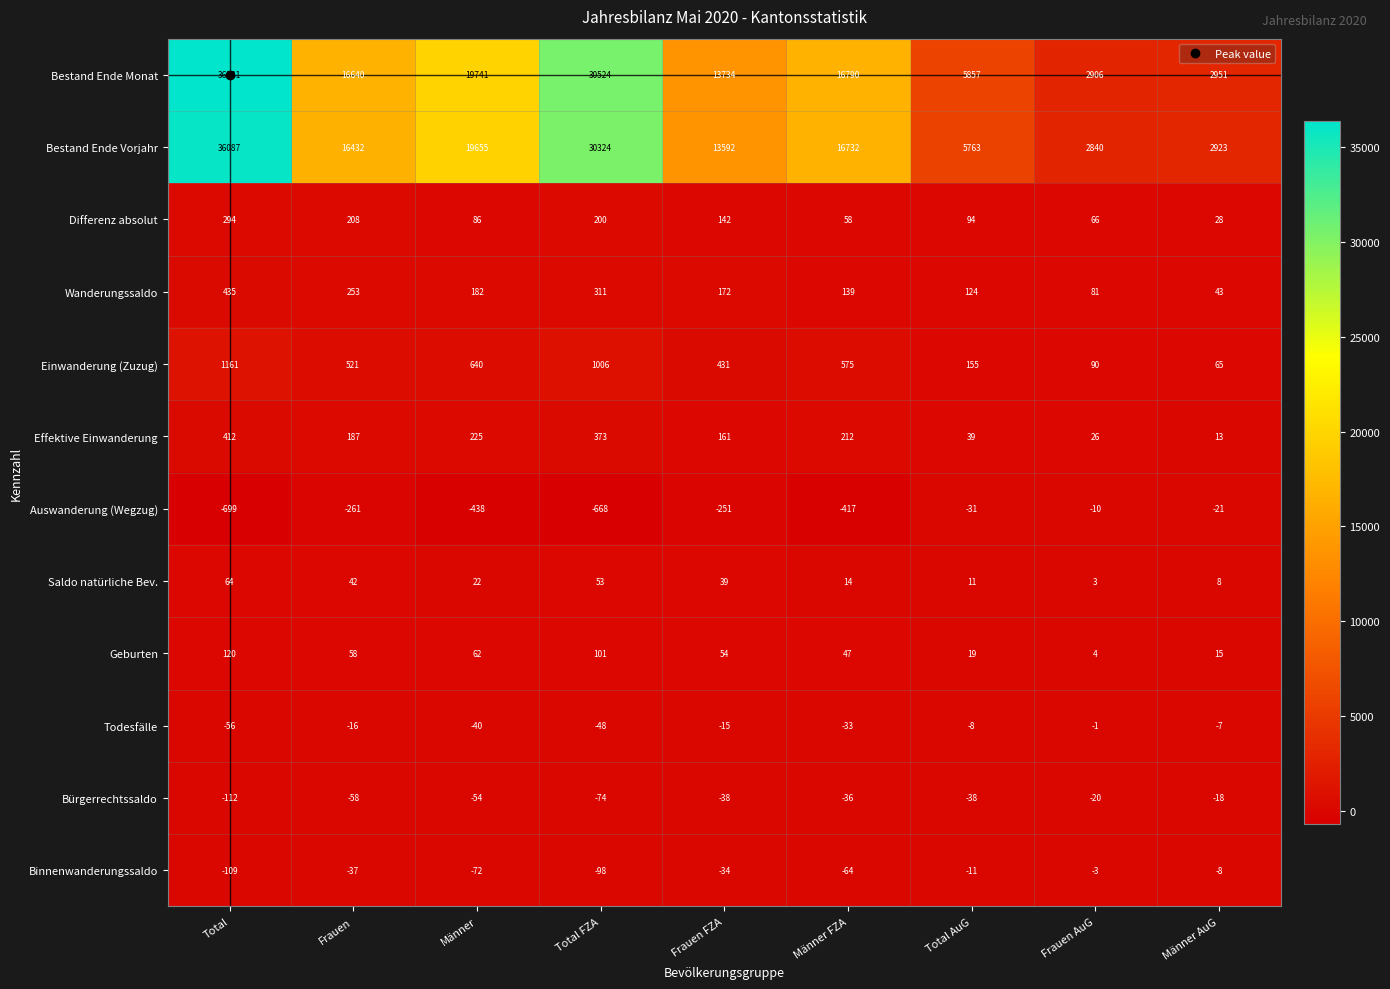

What is the sum of the Effektive Einwanderung values at Männer AuG and Frauen FZA?

174